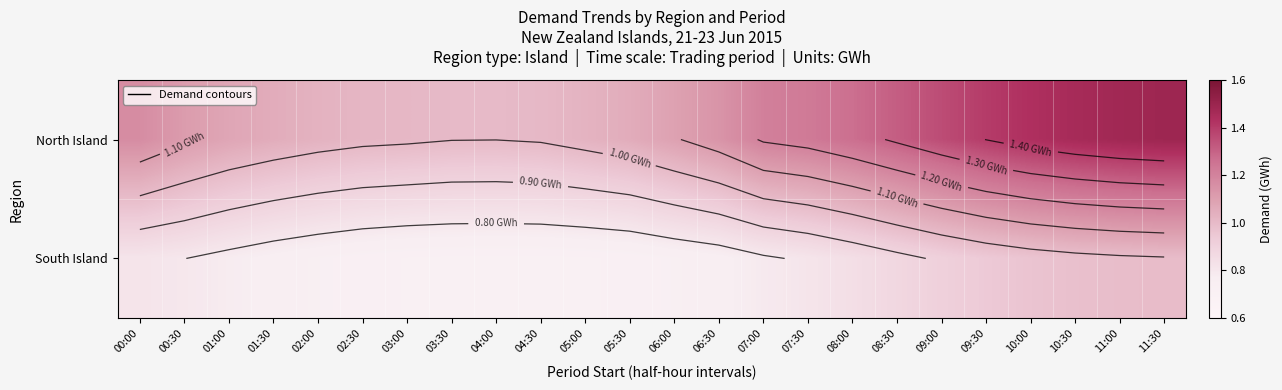

What is the difference between the North Island values at 09:00 and 01:00?

0.3